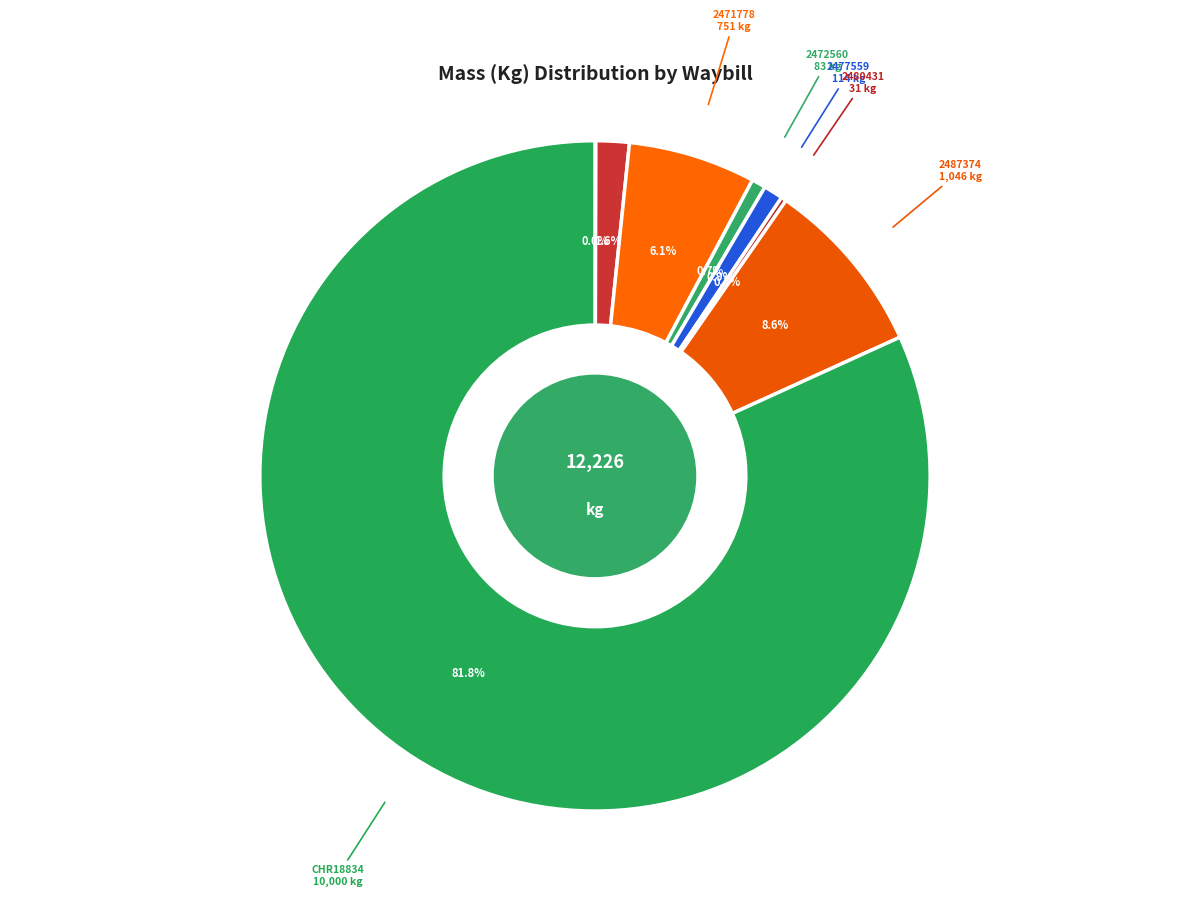

What is the ratio of the value at 2477559 to the value at 2453420?

0.6